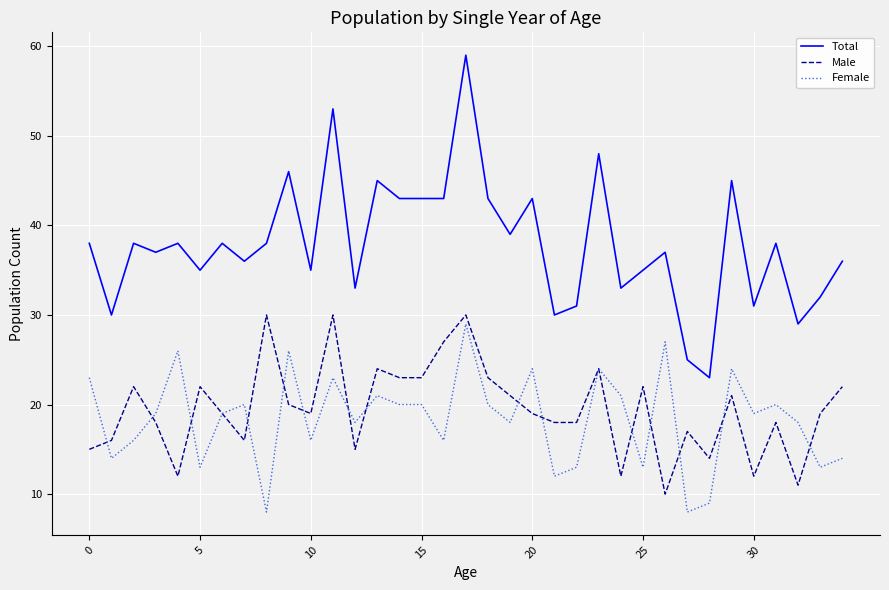

Which series has the widest spread of values?

Total